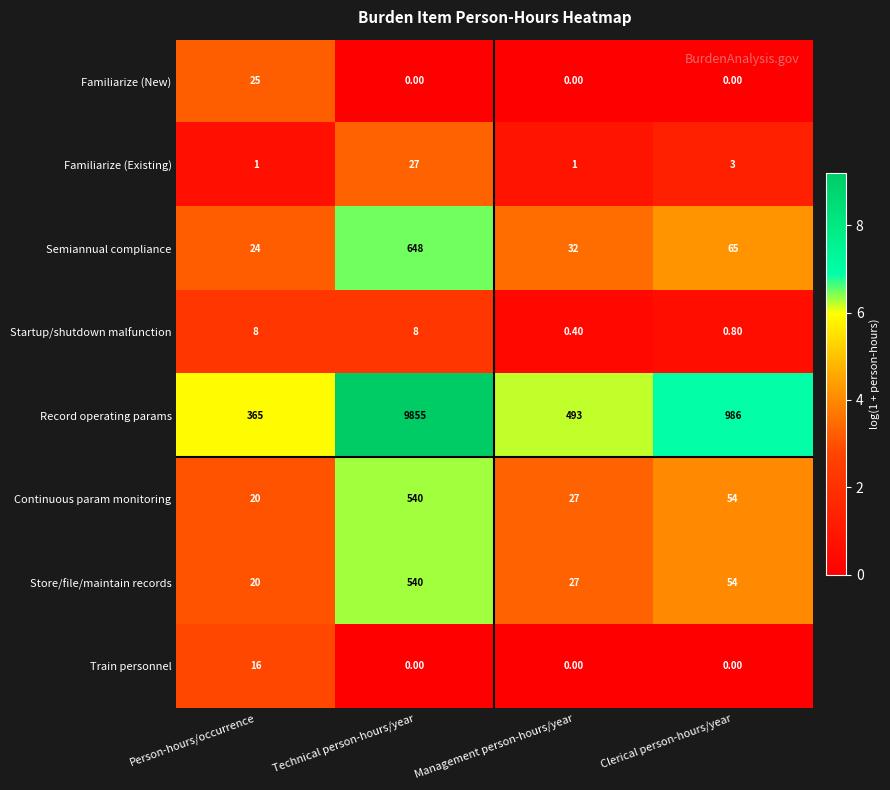

At how many categories does at least one series exceed 2?

4